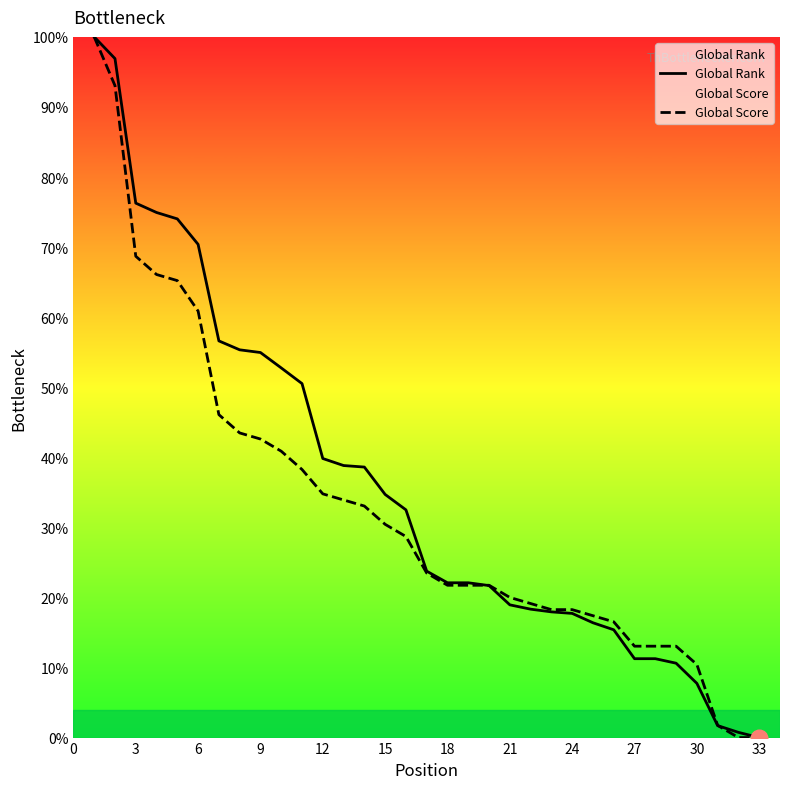

What are all the series names shown in the legend?

Global Rank, Global Score